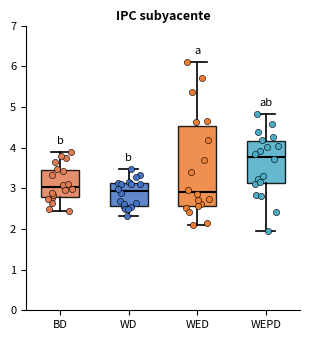

Where is the upper edge of the box for WED on the y-axis? The values are not printed on the chart, so give them approximately, as read against the axis.

4.5